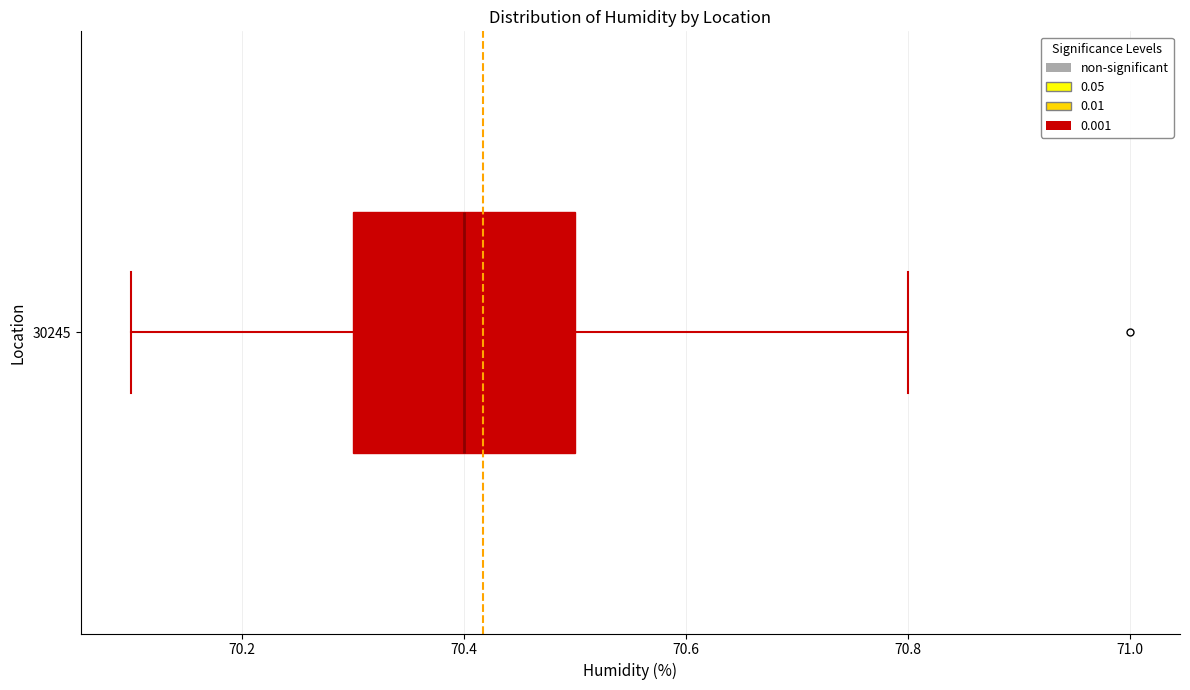

Read this box plot against the x-axis: the position of the median line, the range covered by the box, and the ends of both whiskers. The values are not printed on the chart, so give them approximately, as read against the axis.

median 70.4, box 70.3 to 70.5, whiskers 70.1 to 70.8